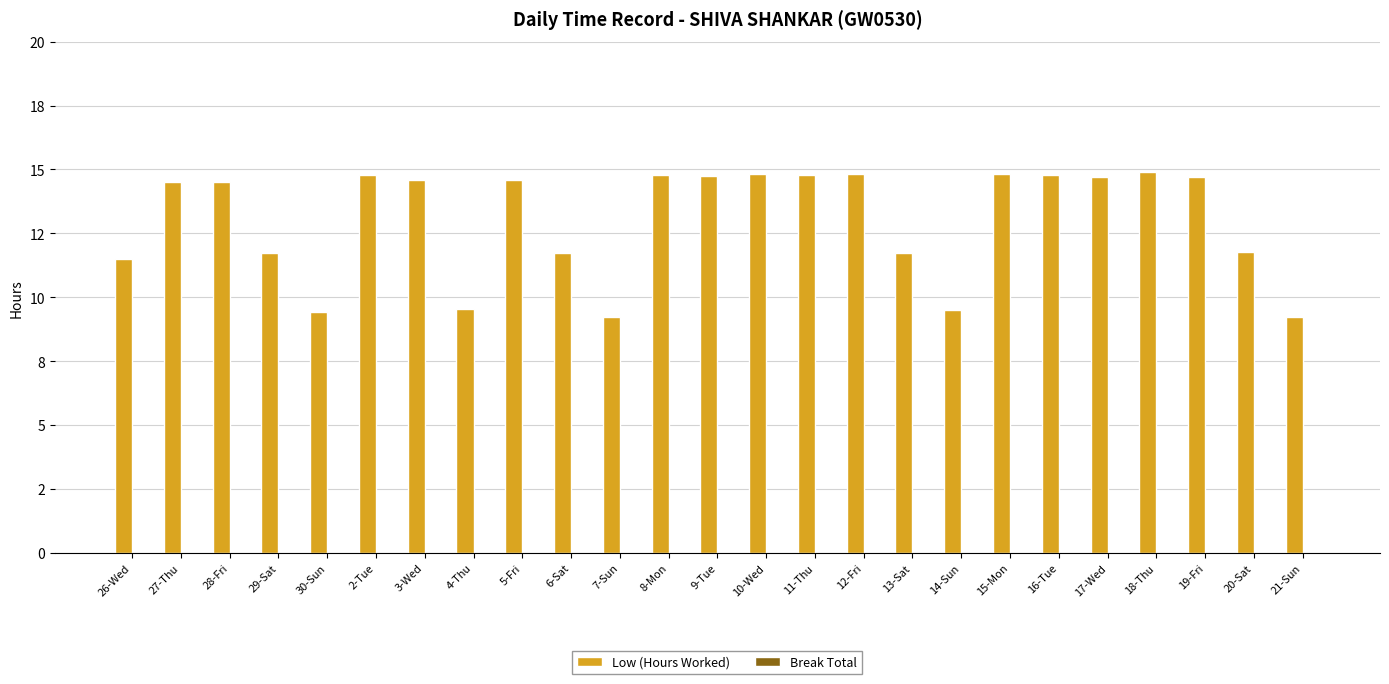

Are the bars grouped side by side (vs. stacked)?

No